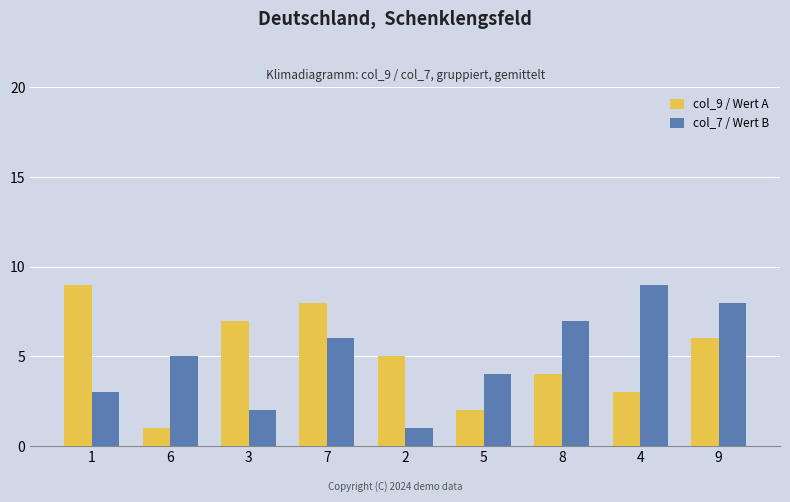

The col_9 / Wert A series shows 3 at 3. True or false?

False